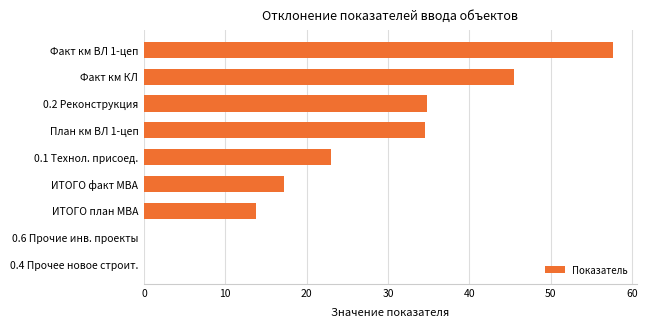

Is it true that the value at ИТОГО факт МВА is 11.2?

False